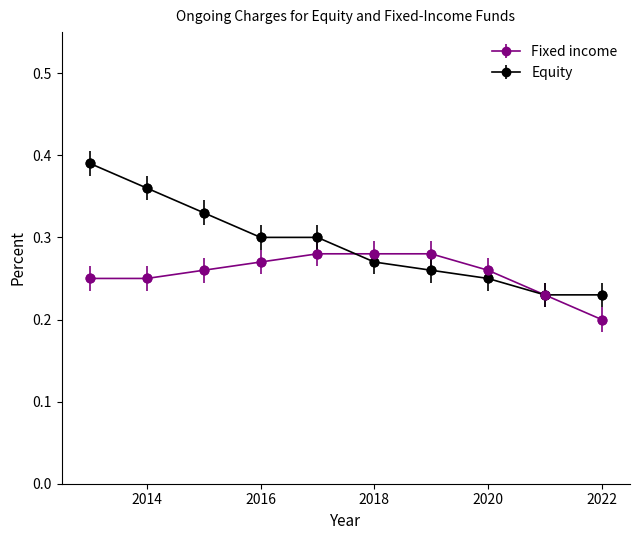

Which series has the largest total across all categories?

Equity